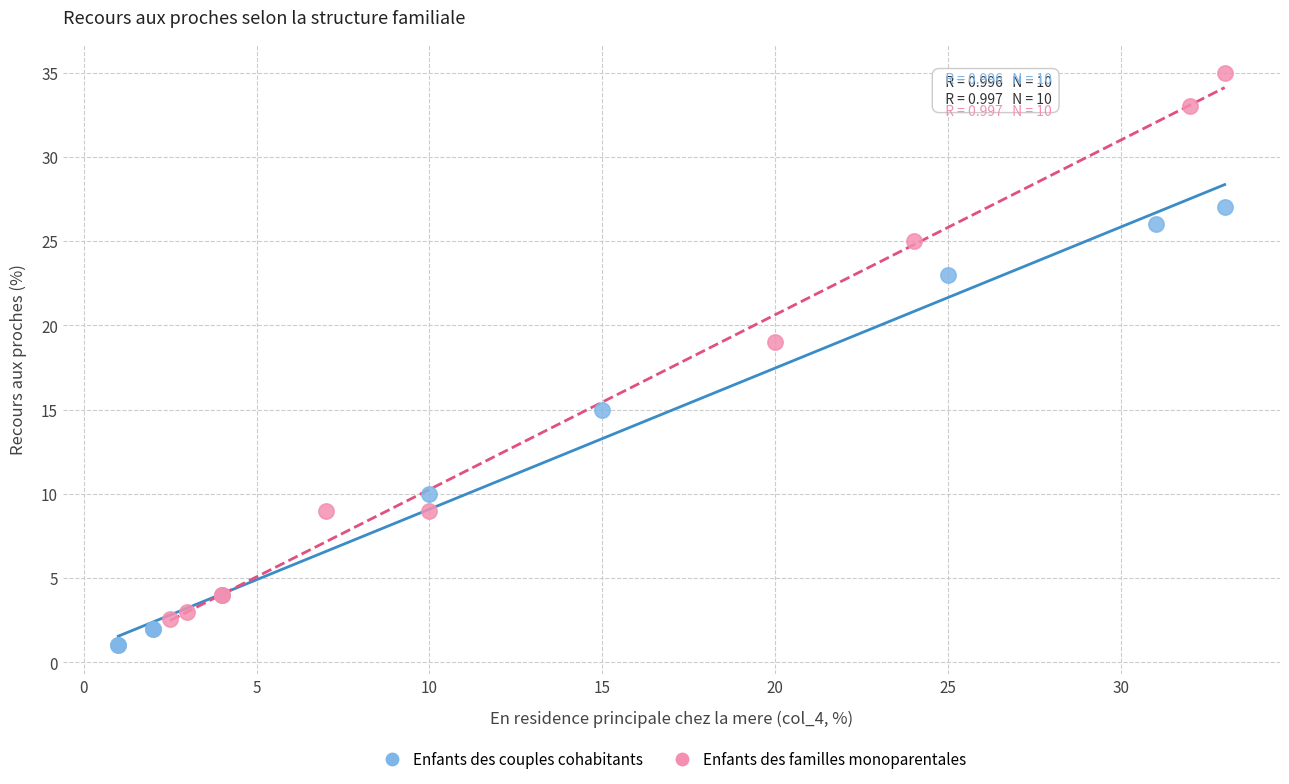

Which series has the widest spread of Y values?

Enfants des familles monoparentales